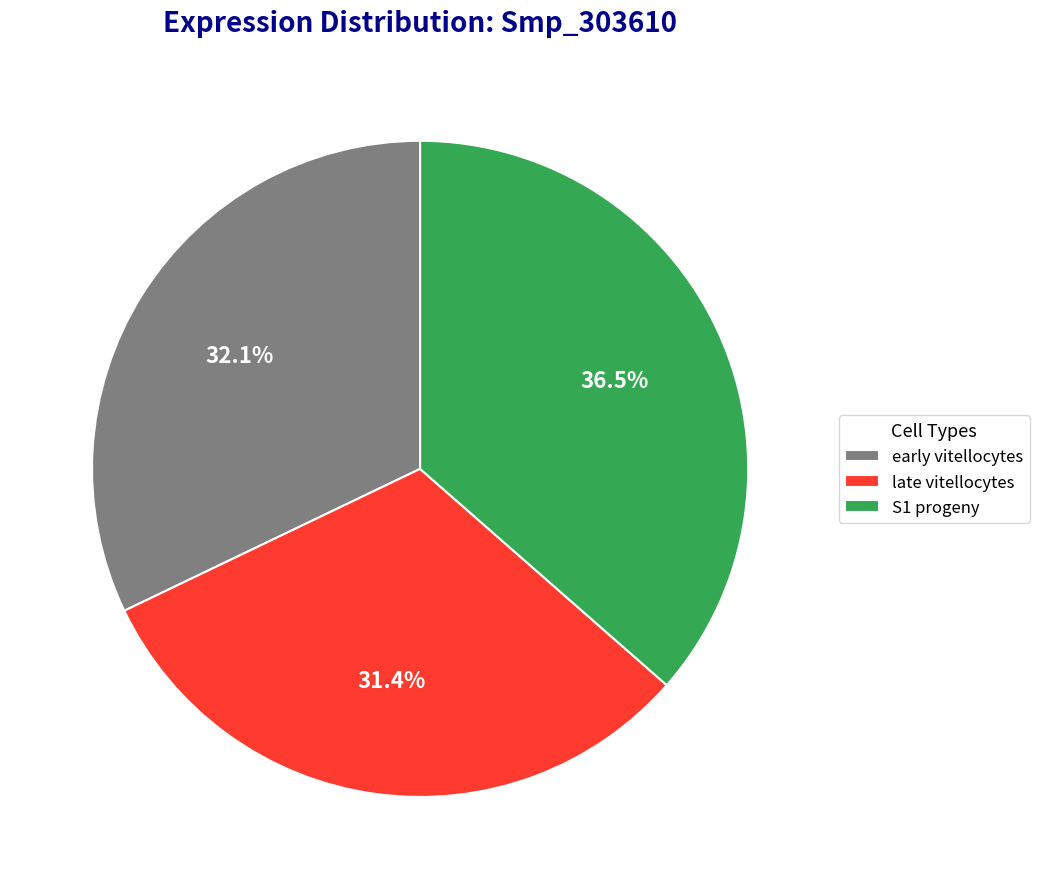

Count the number of slices in the pie.

3